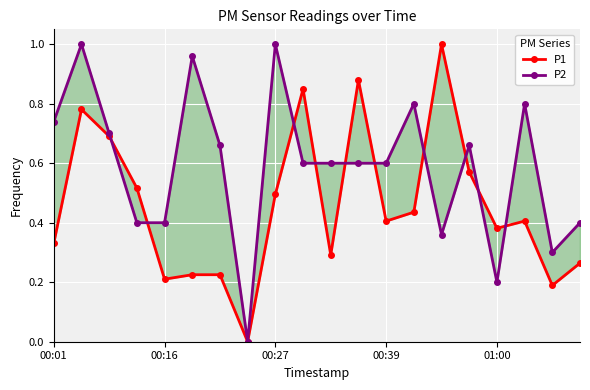

At how many categories does at least one series exceed 0?

19